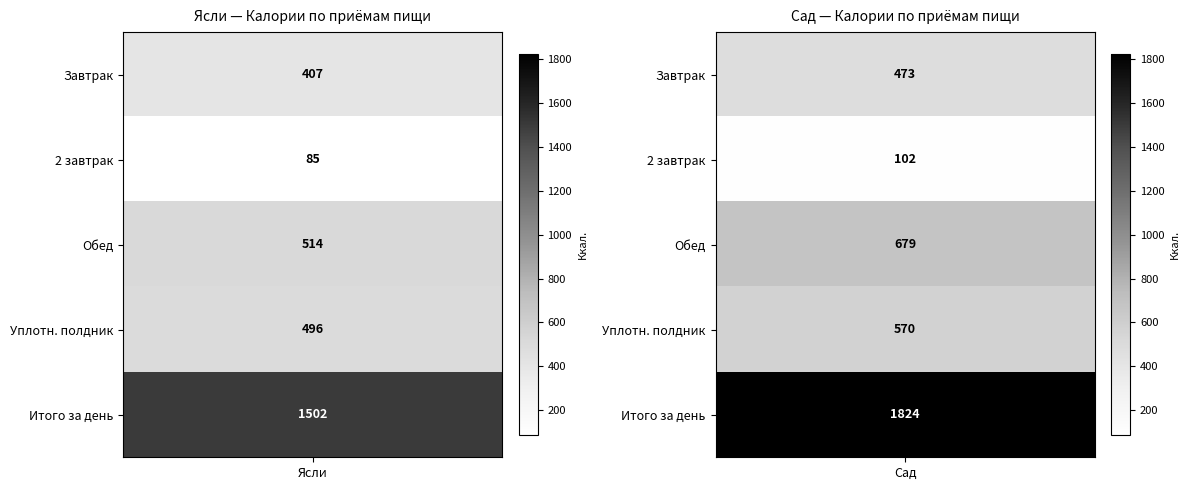

Rank the series at Сад from highest to lowest value.

Итого за день, Обед, Уплотн. полдник, Завтрак, 2 завтрак